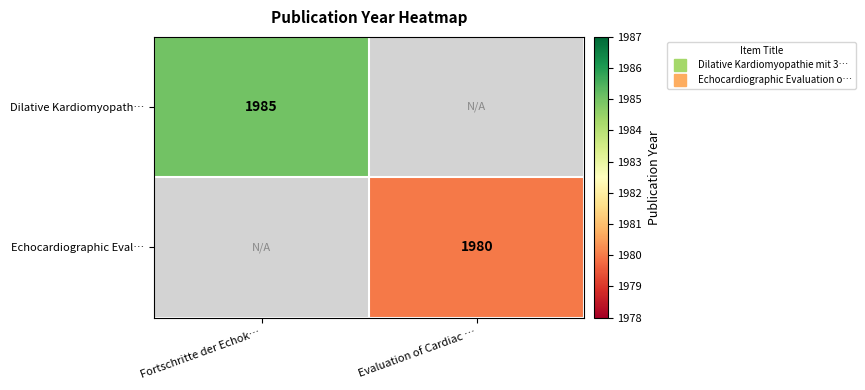

At which label is Echocardiographic Eval… closest to 990?

Fortschritte der Echok…